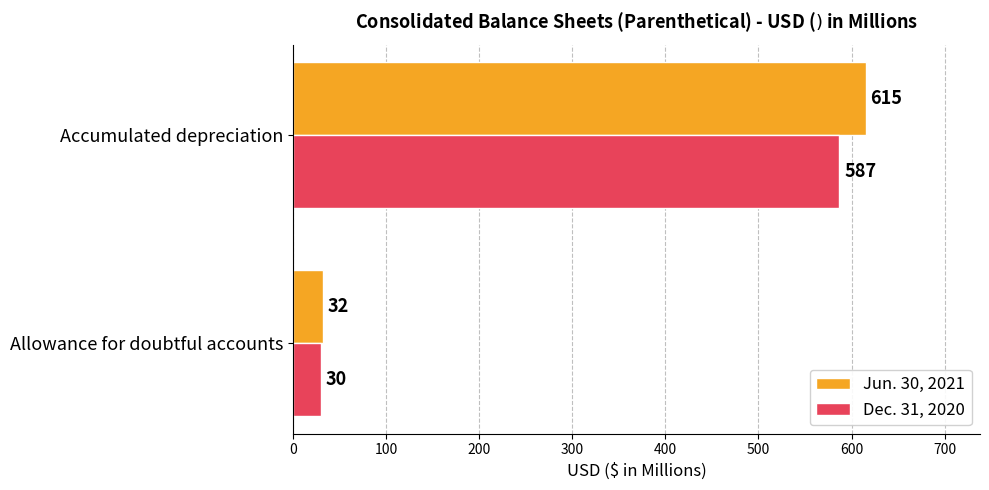

At which category does the chart reach its peak across all series?

Accumulated depreciation